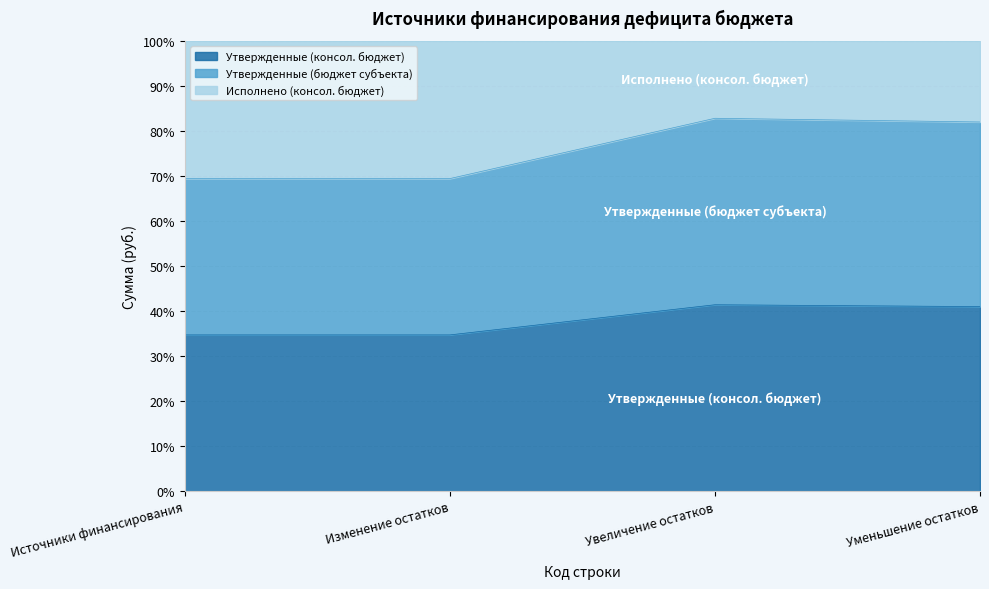

How many data points in Утвержденные (бюджет субъекта) are above 81?

2